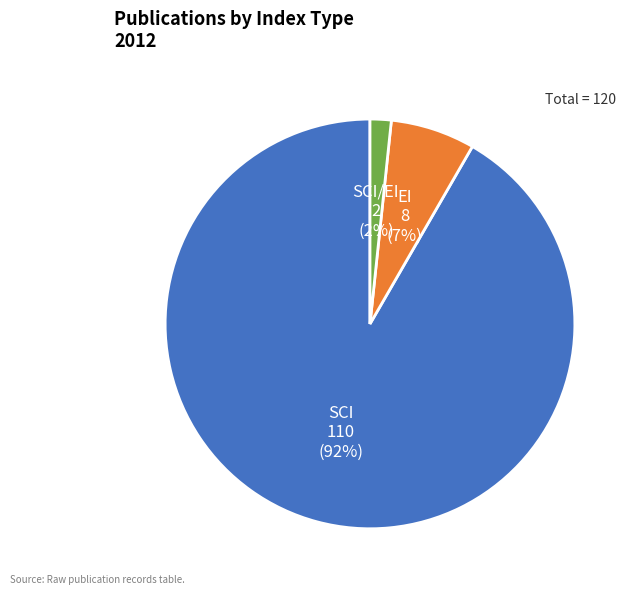

Is the sum of EI and SCI/EI greater than half?

No